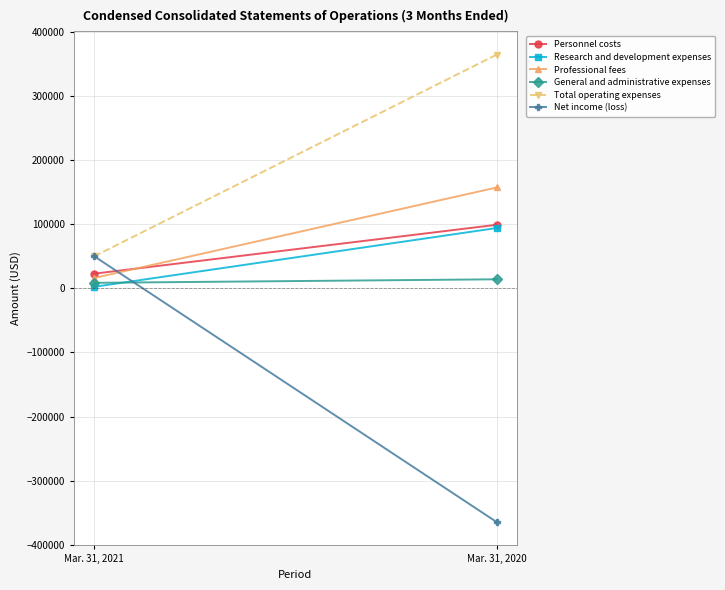

What are all the series names shown in the legend?

Personnel costs, Research and development expenses, Professional fees, General and administrative expenses, Total operating expenses, Net income (loss)